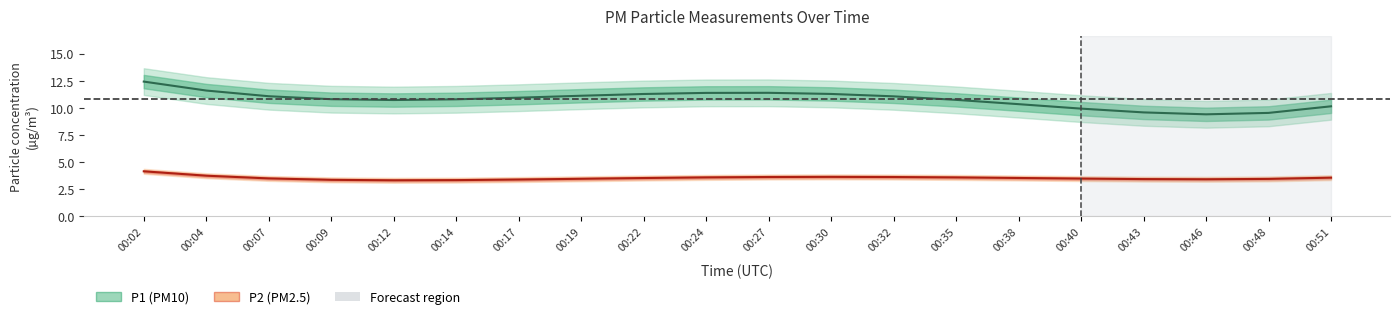

What are all the series names shown in the legend?

P1, P2